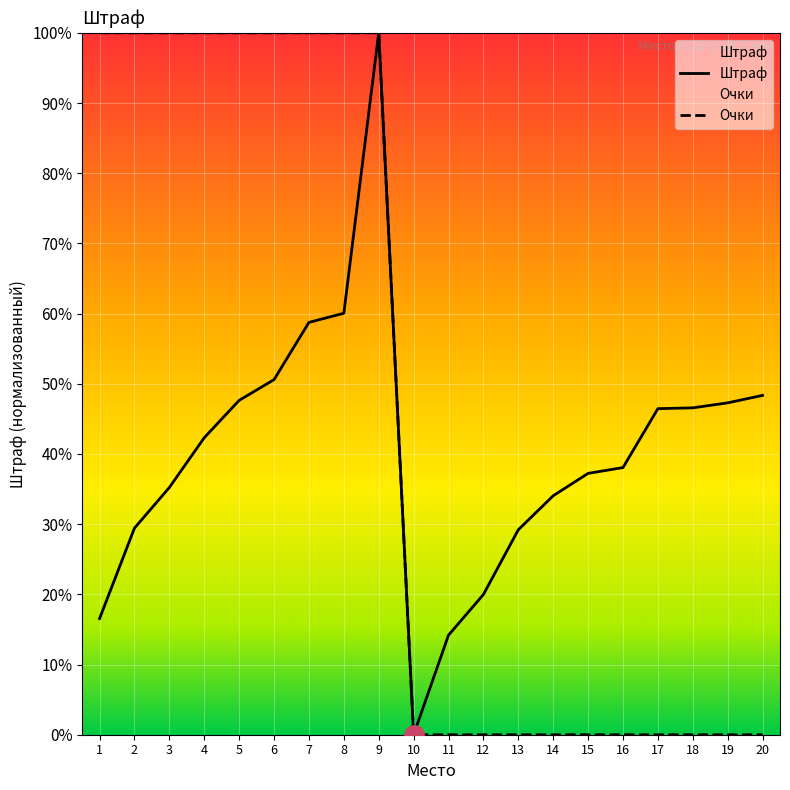

True or false: Очки and Штраф cross at least once.

False